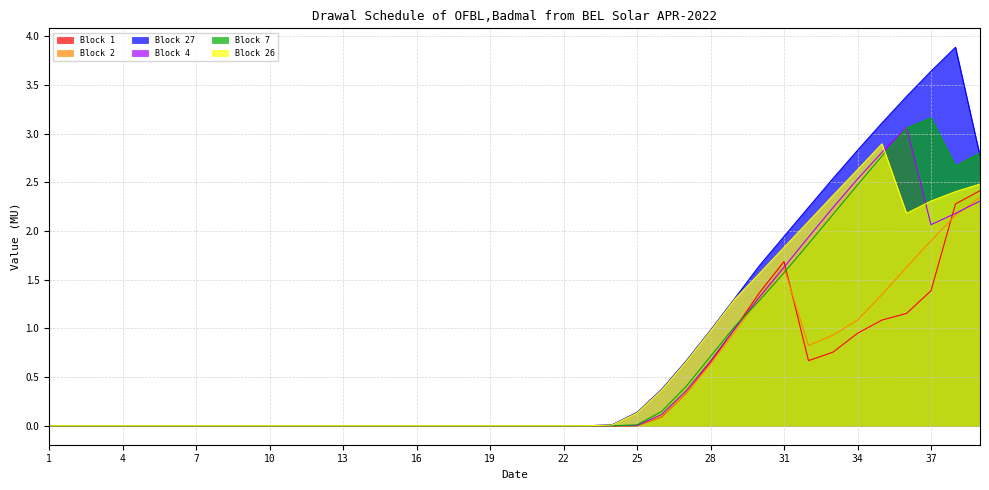

What is the difference between the maximum and minimum values in the Block 1 series?

2.4